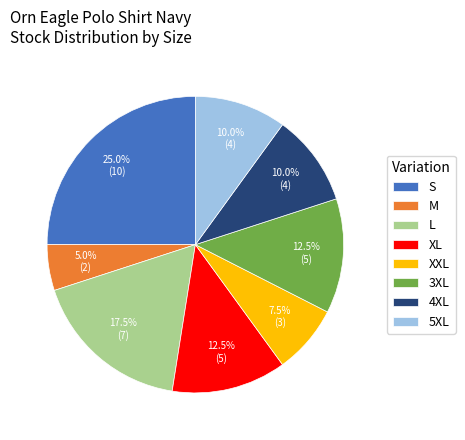

Does XL account for over 50% of the chart?

No